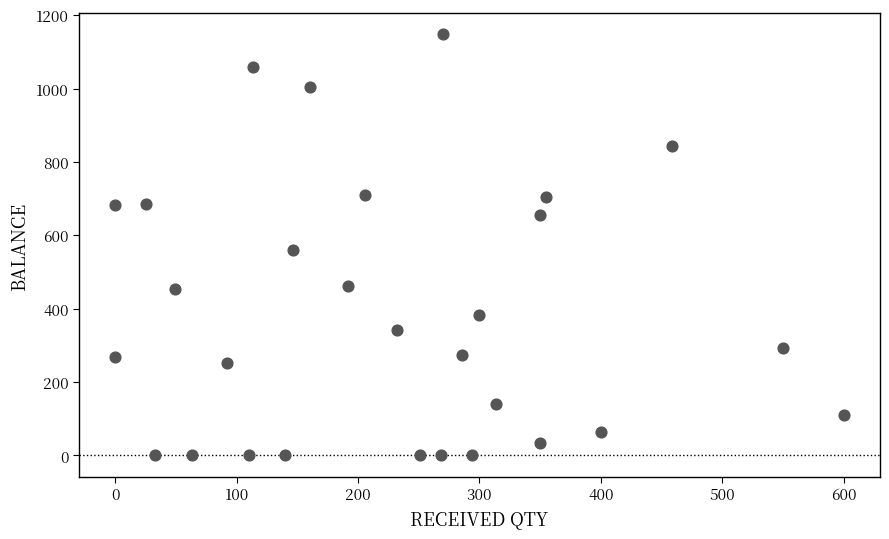

What Y value in the scatter plot is closest to 574?

559